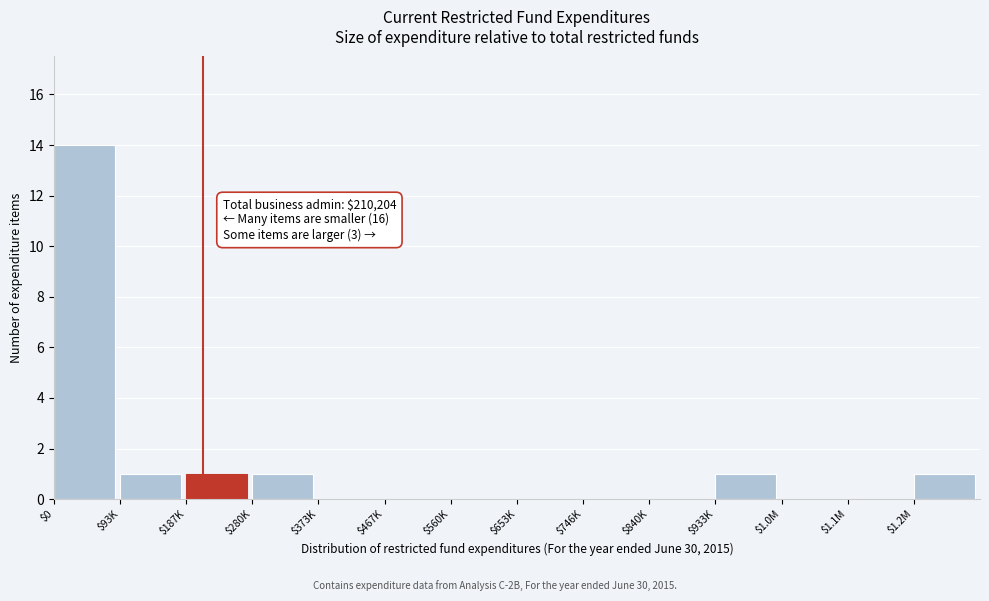

The value at $467K is 0. True or false?

True